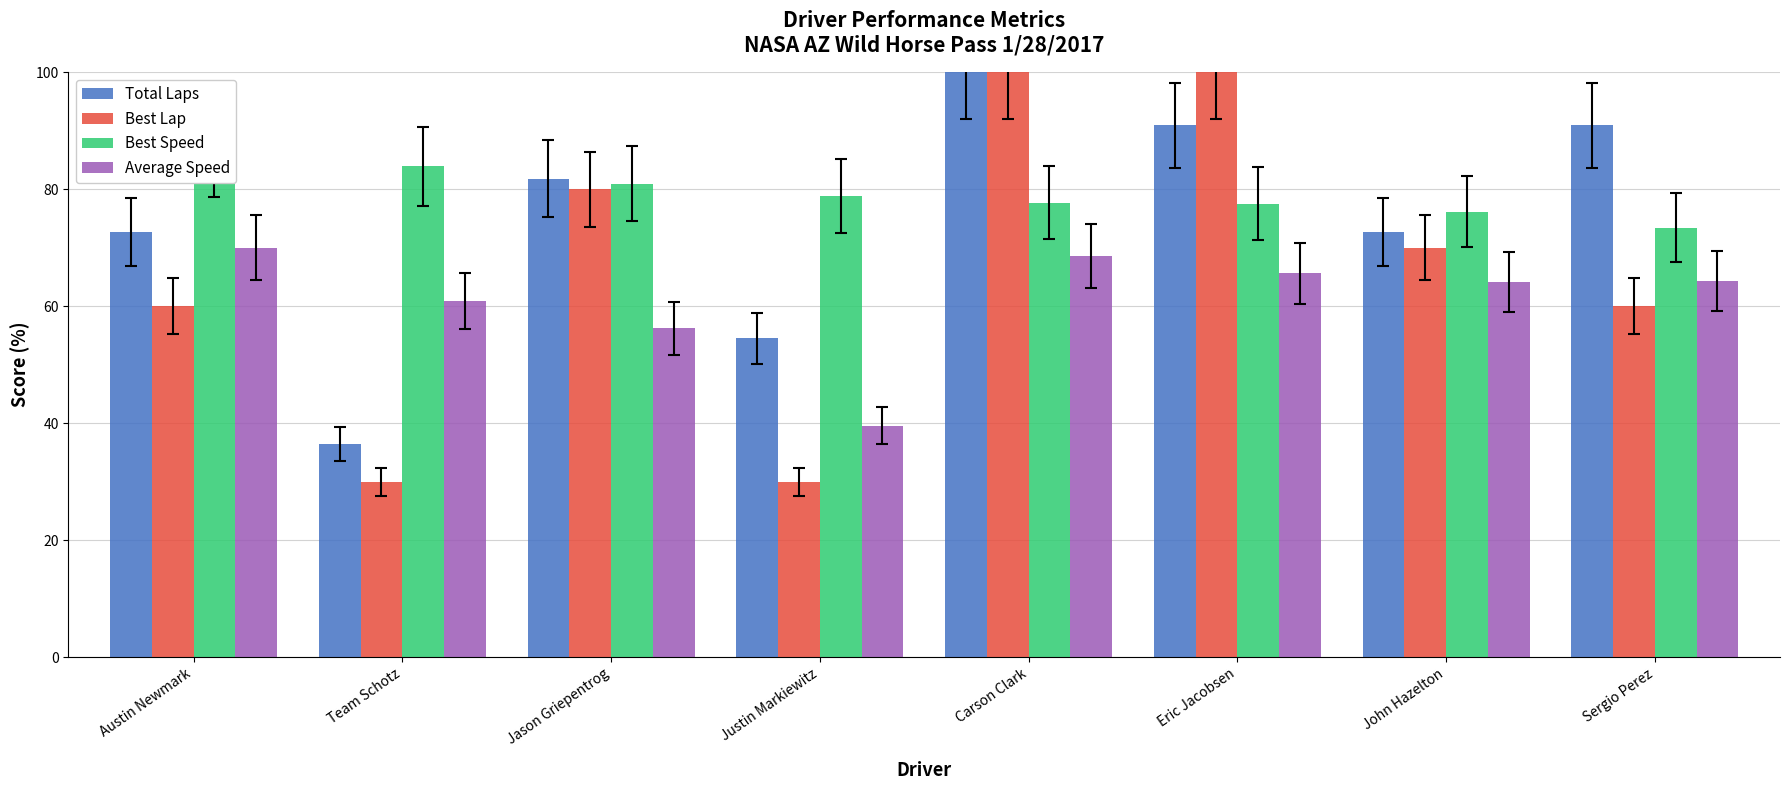

Where is Average Speed nearest to the value 54?

Jason Griepentrog